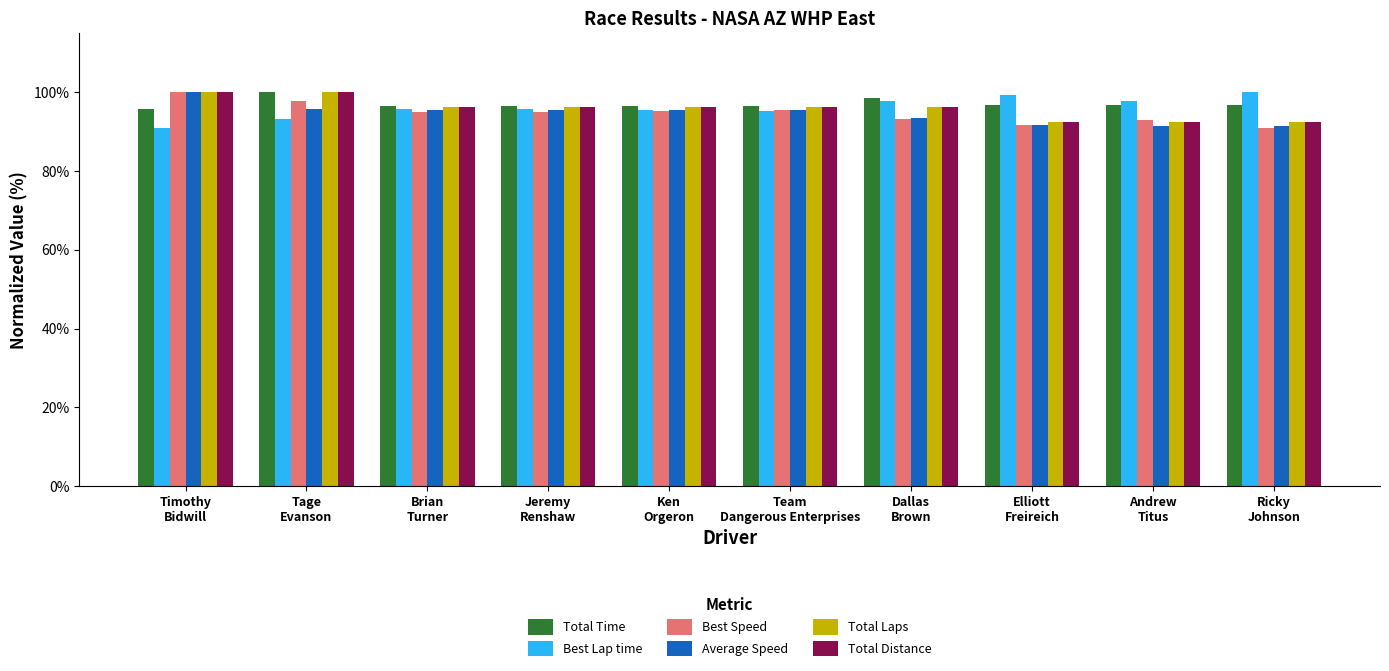

What is the spread (max minus min) of values at Jeremy
Renshaw?

1.5